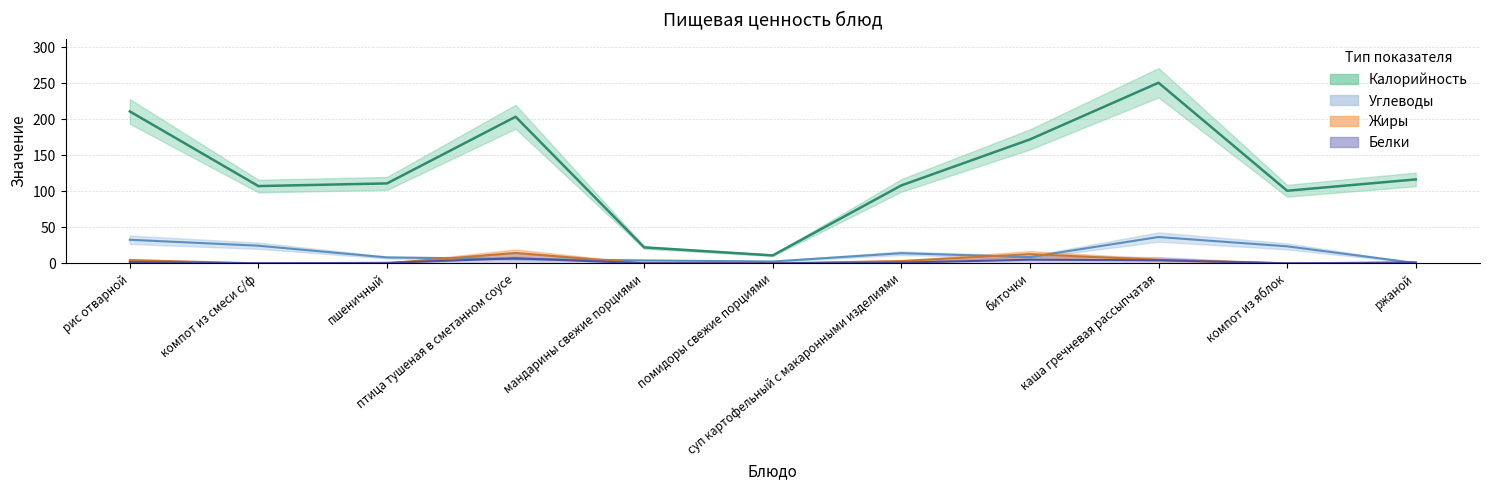

List the series in order of their peak value, highest first.

Калорийность, Углеводы, Жиры, Белки